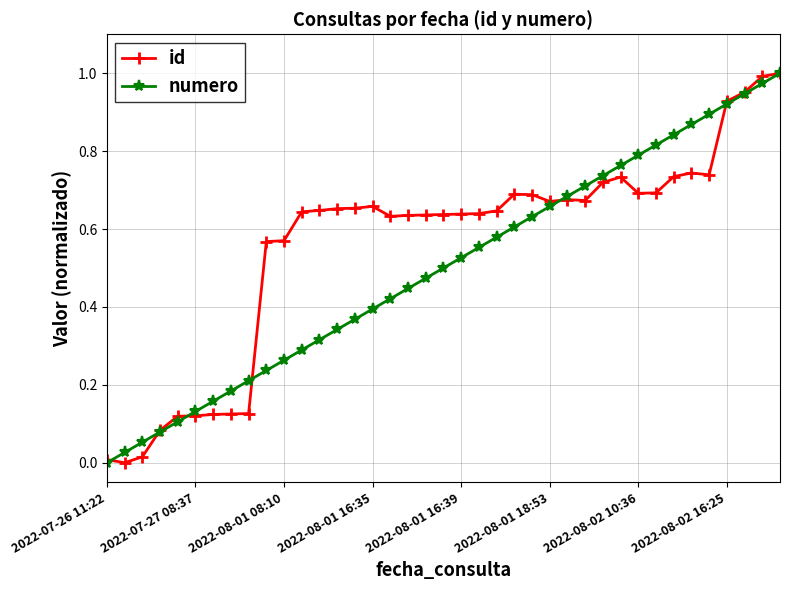

True or false: id has more than 2 interior local peaks.

True